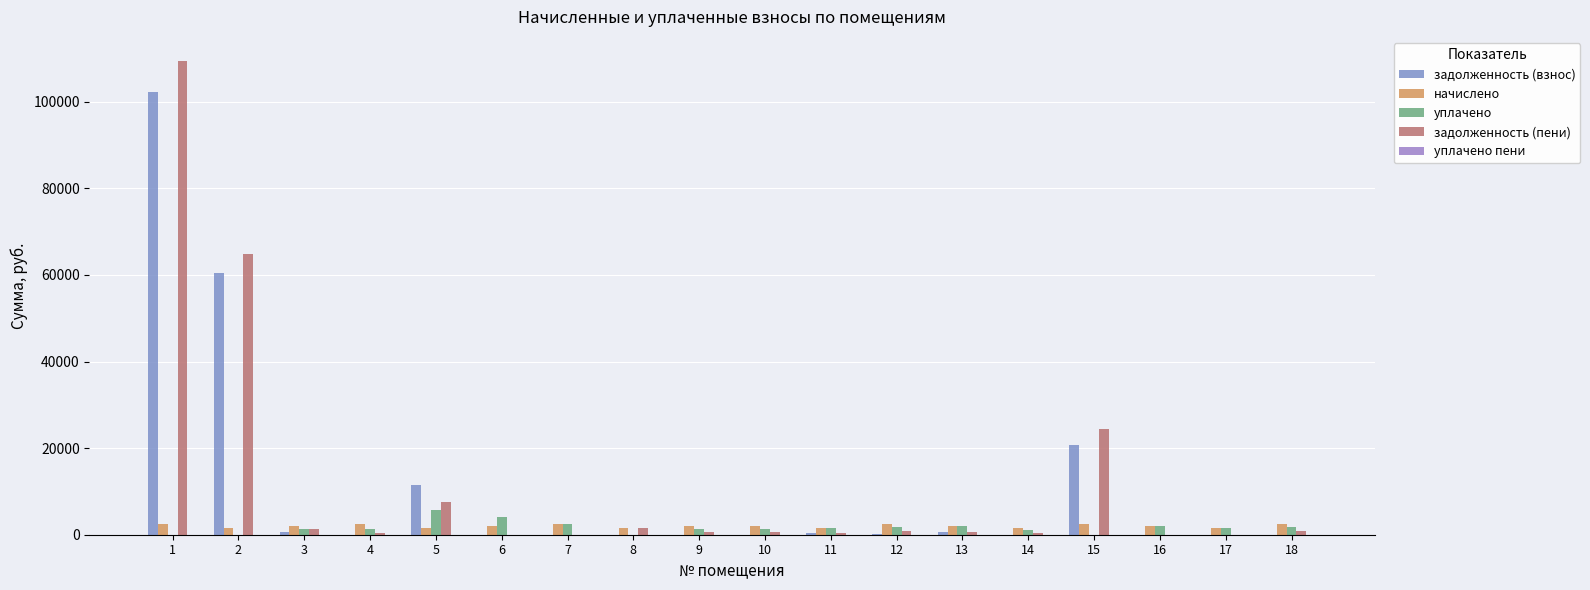

At which label is начислено closest to 1999?

9